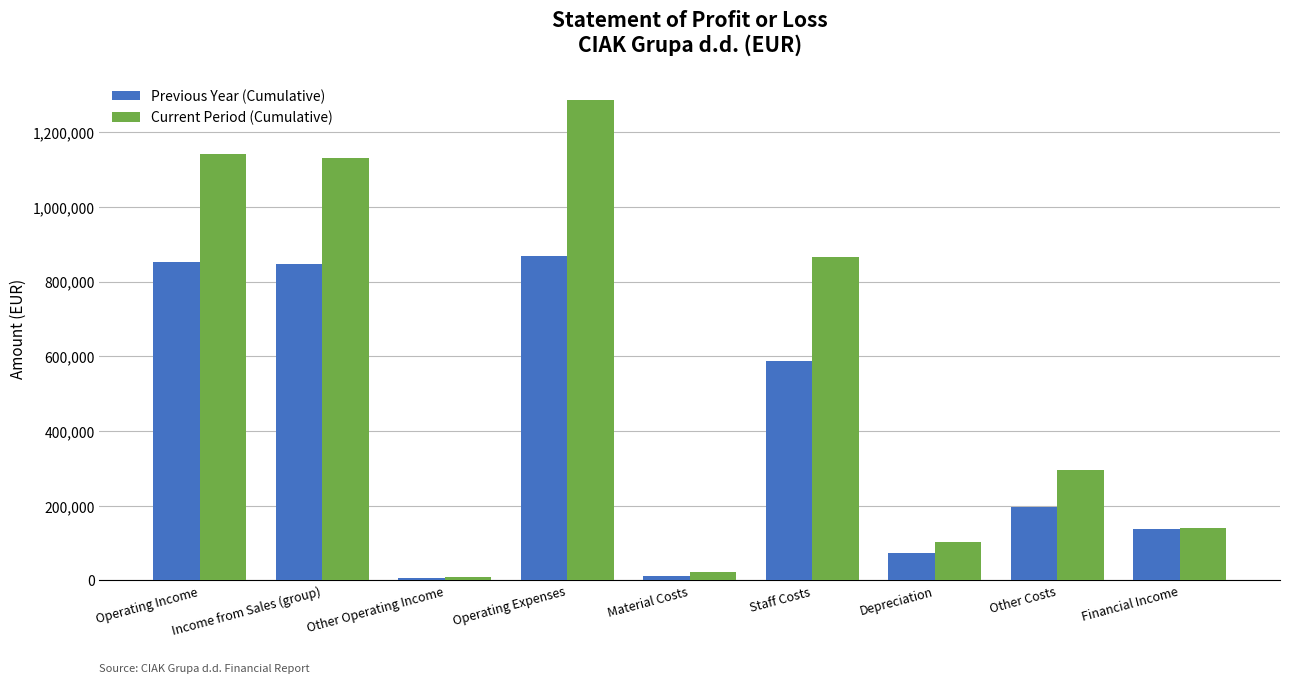

The Previous Year (Cumulative) series shows 867478 at Operating Expenses. True or false?

True